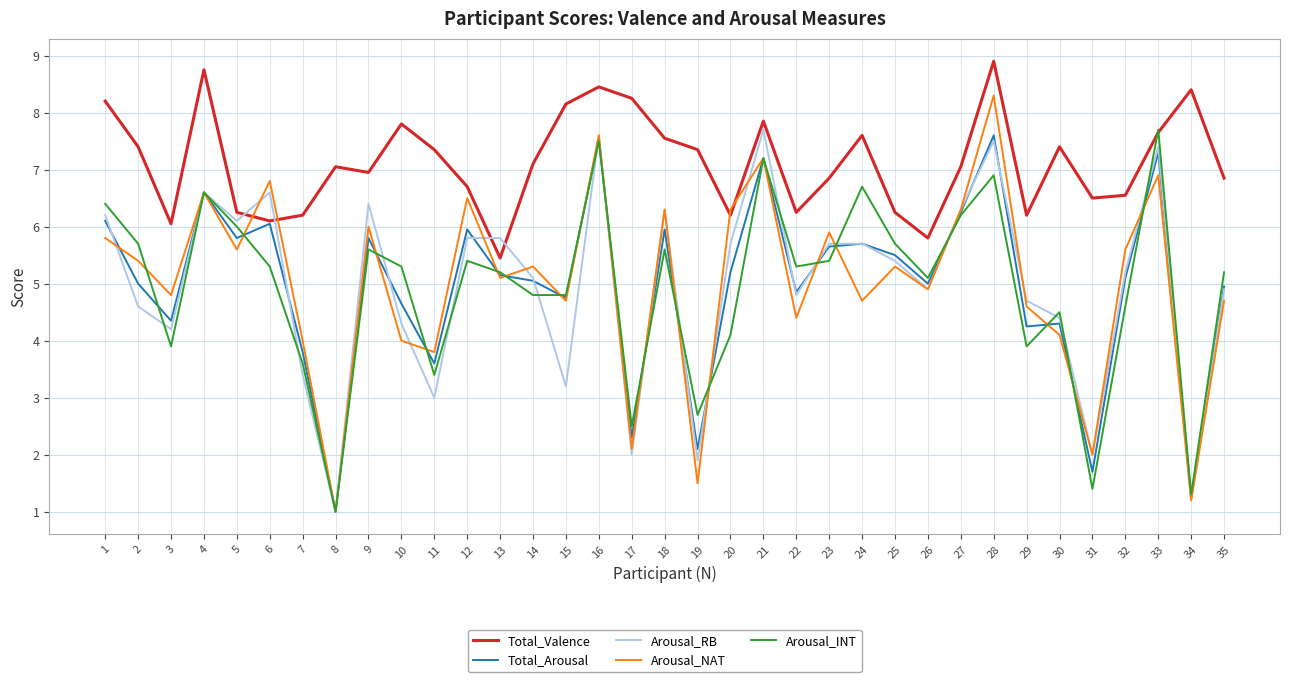

At which label does Arousal_INT reach its peak?

33